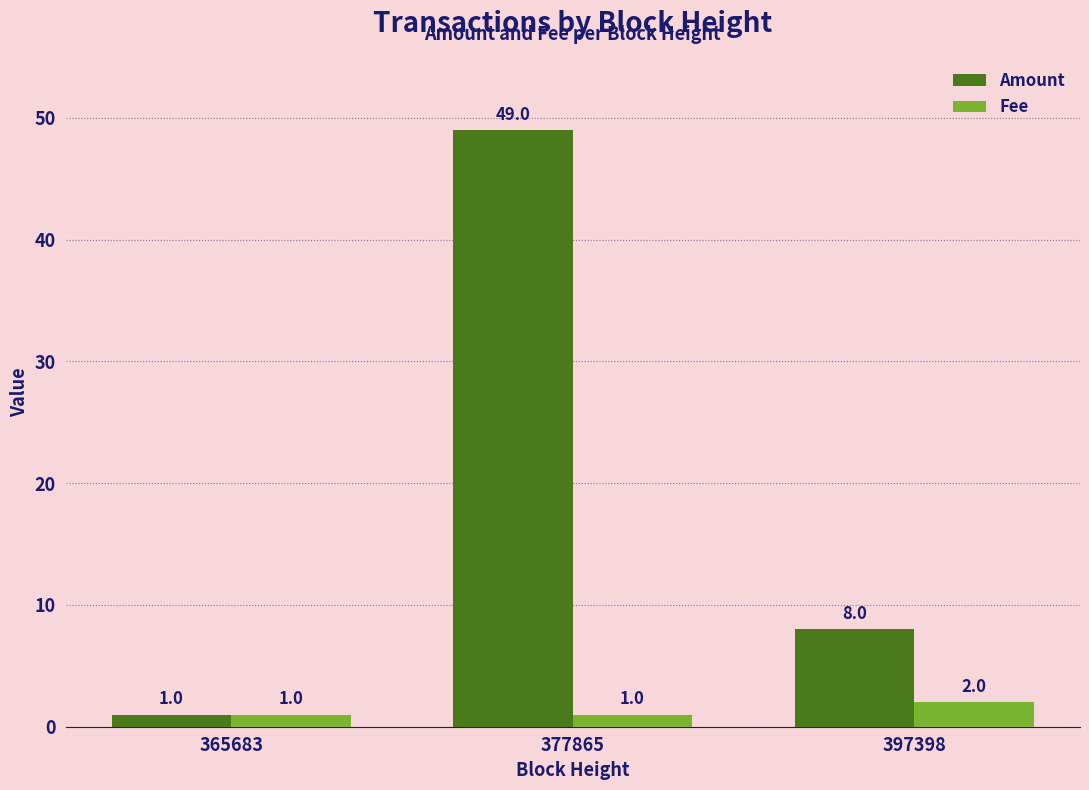

How many series are shown in this chart?

2